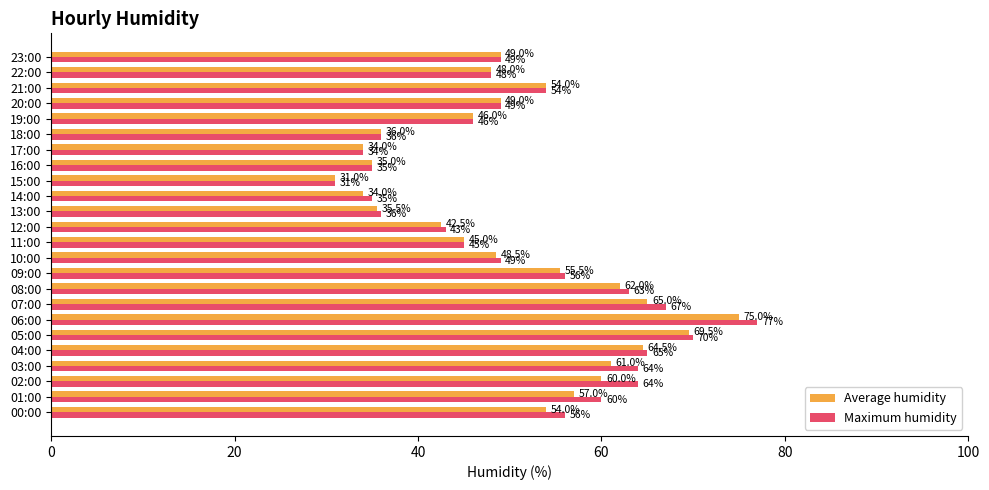

What are all the series names shown in the legend?

Average humidity, Maximum humidity